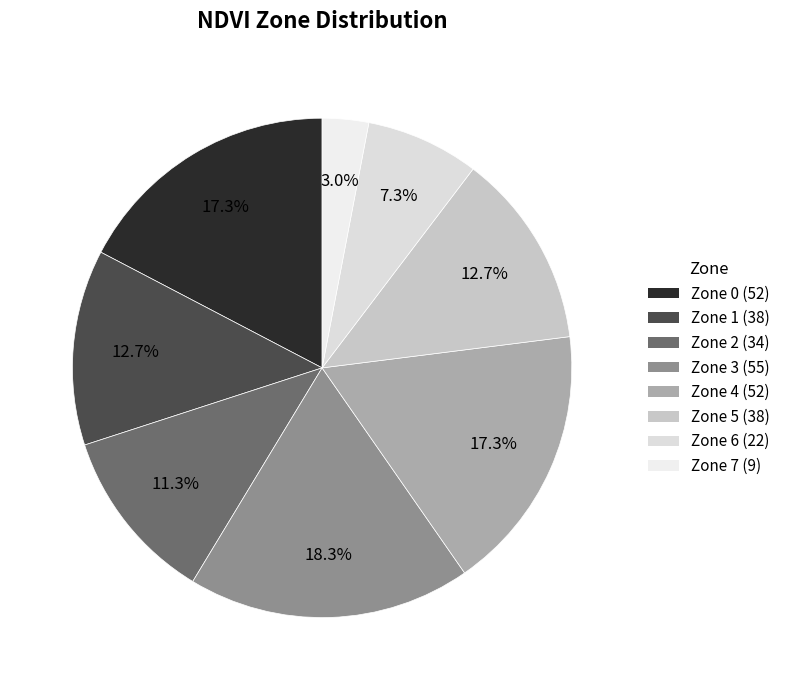

Combined, what portion of the pie is Zone 1 and Zone 3?

31.0%